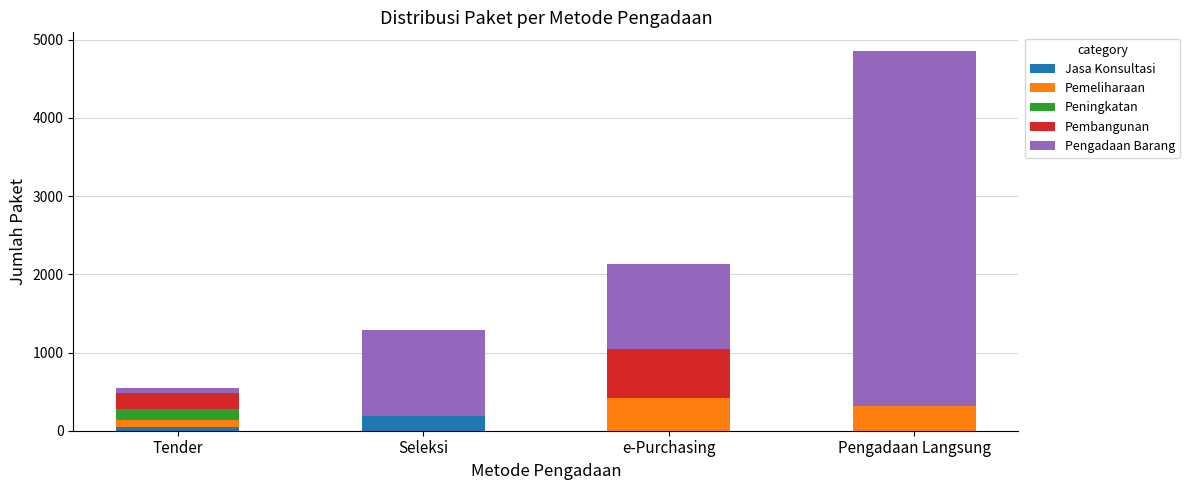

Are the bars horizontal?

No